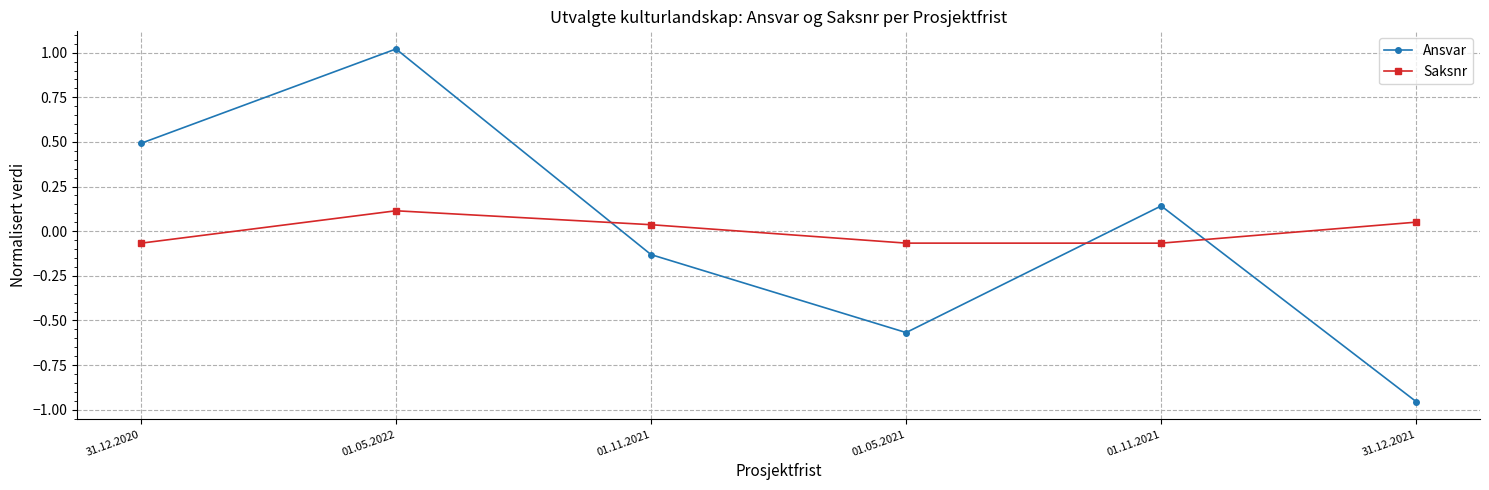

How many lines are shown in the chart?

2